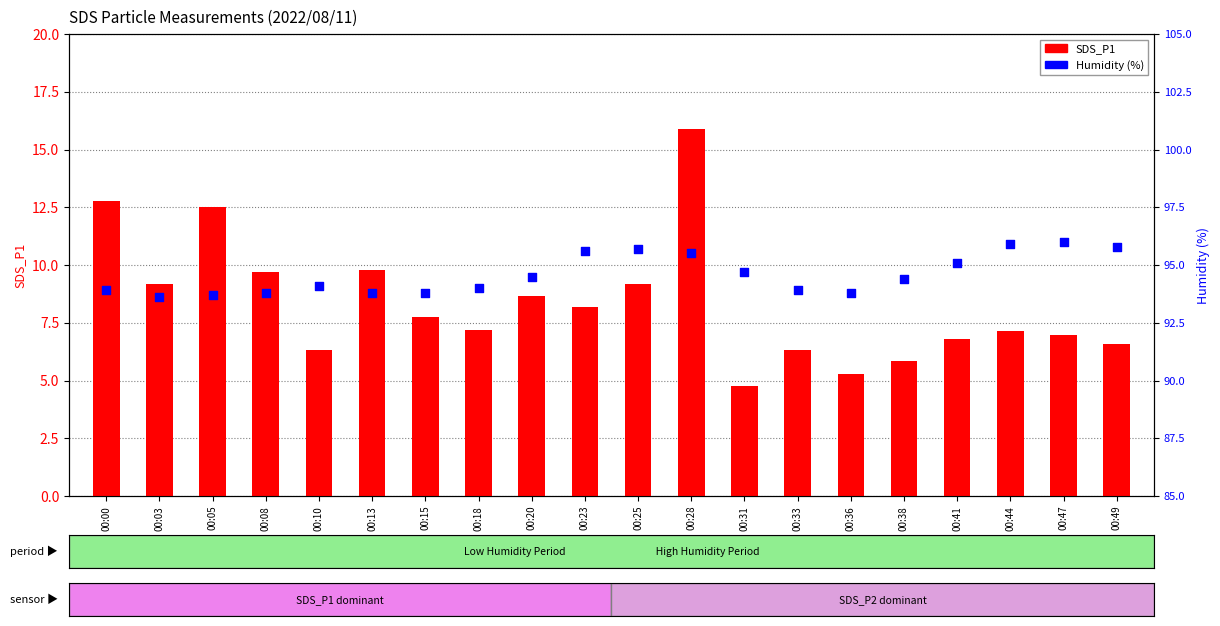

Which series has the largest total across all categories?

Humidity (%)